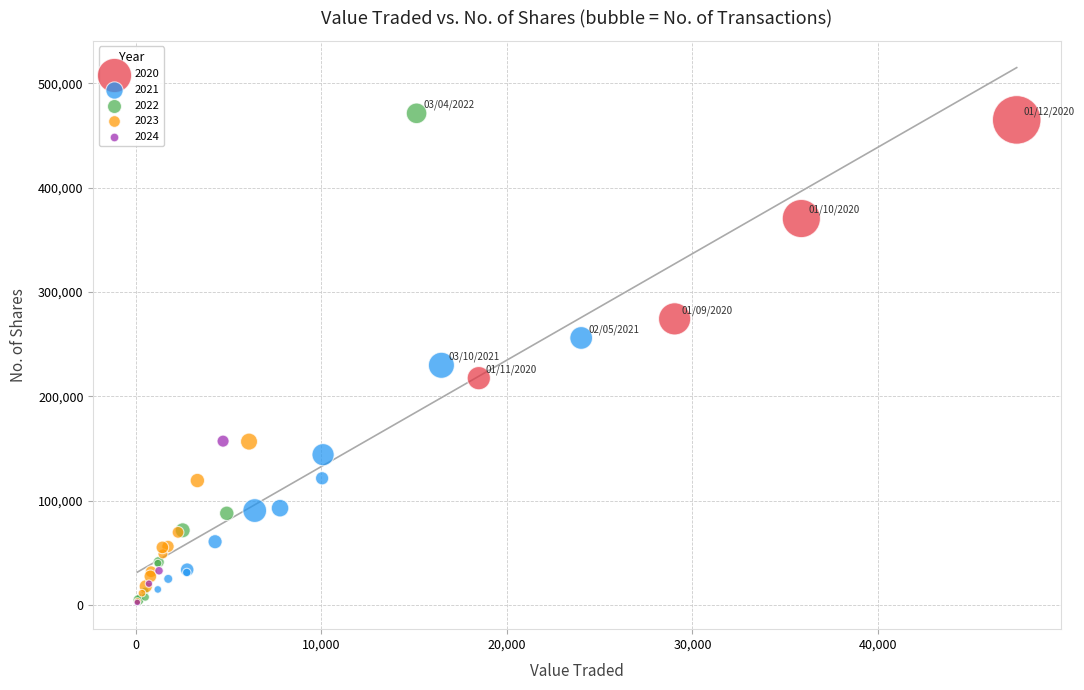

Which series has the largest Y range (max minus min)?

2022